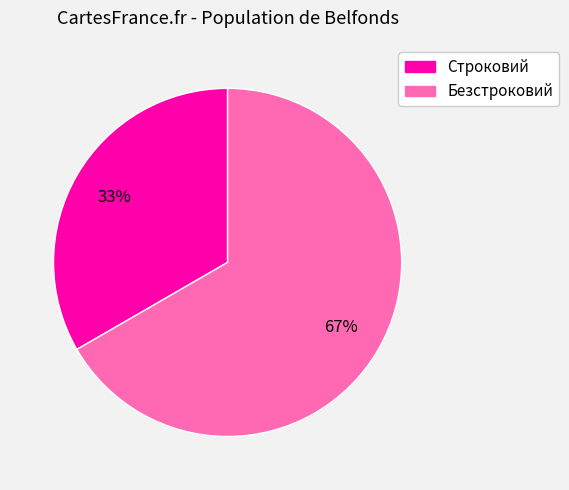

Do Строковий and Безстроковий together represent more than half of the pie?

Yes